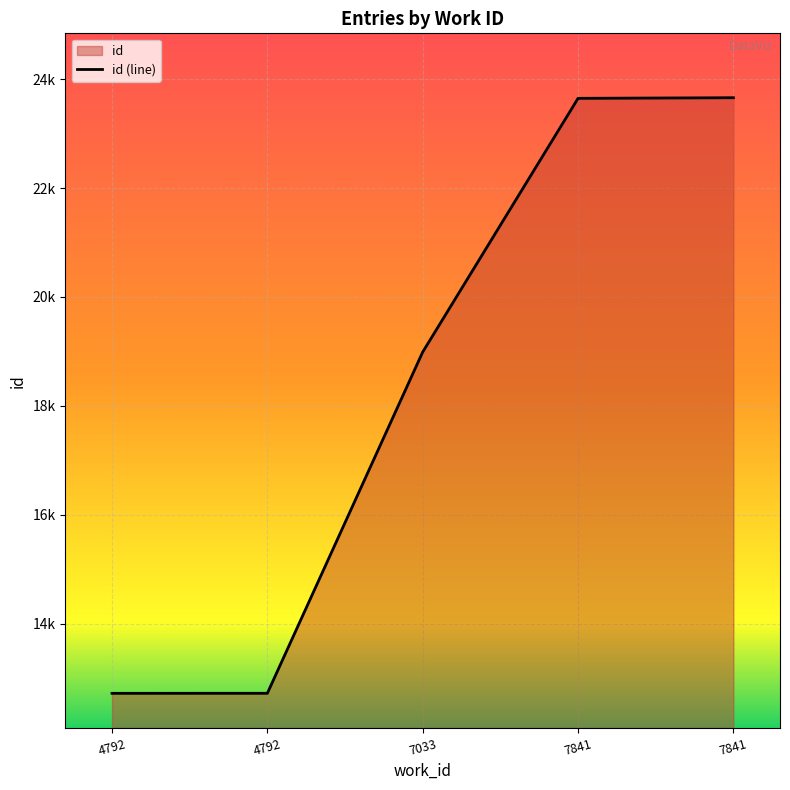

The value at 7841 is 23659. True or false?

True